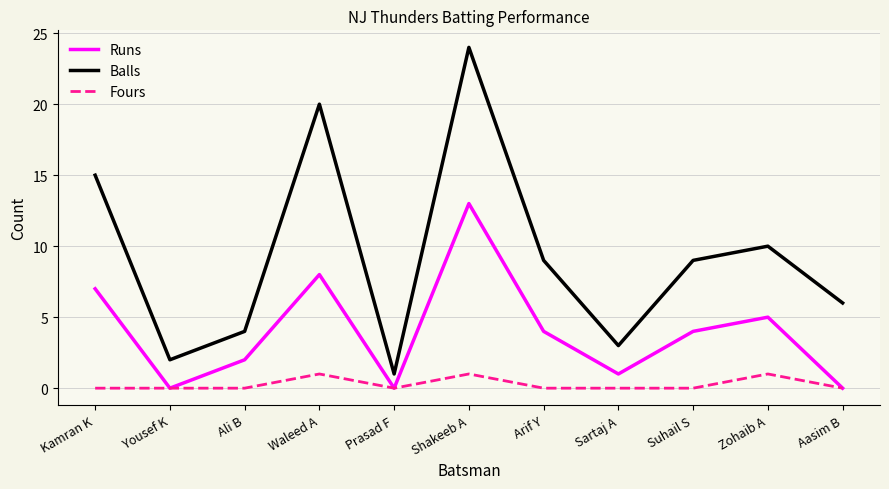

Reading left to right, transcribe all the data shown in this chart.

Runs: Kamran K=7	Yousef K=0	Ali B=2	Waleed A=8	Prasad F=0	Shakeeb A=13	Arif Y=4	Sartaj A=1	Suhail S=4	Zohaib A=5	Aasim B=0
Balls: Kamran K=15	Yousef K=2	Ali B=4	Waleed A=20	Prasad F=1	Shakeeb A=24	Arif Y=9	Sartaj A=3	Suhail S=9	Zohaib A=10	Aasim B=6
Fours: Kamran K=0	Yousef K=0	Ali B=0	Waleed A=1	Prasad F=0	Shakeeb A=1	Arif Y=0	Sartaj A=0	Suhail S=0	Zohaib A=1	Aasim B=0